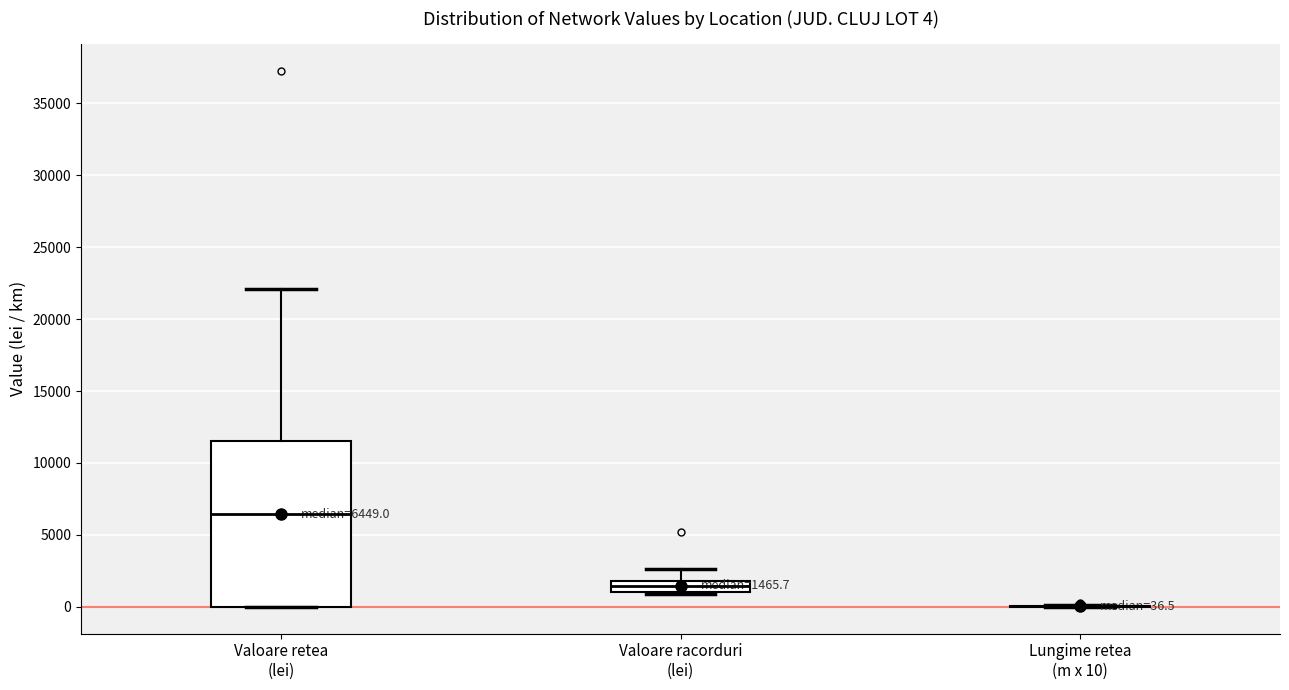

Which box is the tallest, from its lower edge to its upper edge?

Valoare retea (lei)